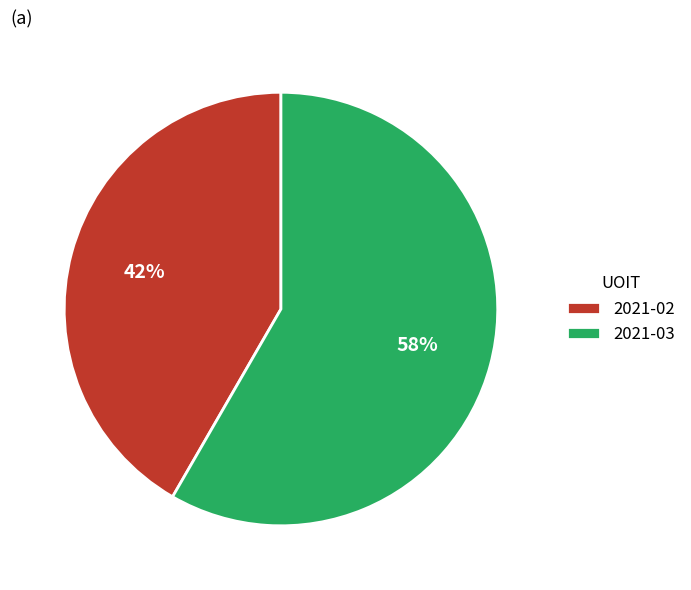

Between 2021-02 and 2021-03, which is larger?

2021-03